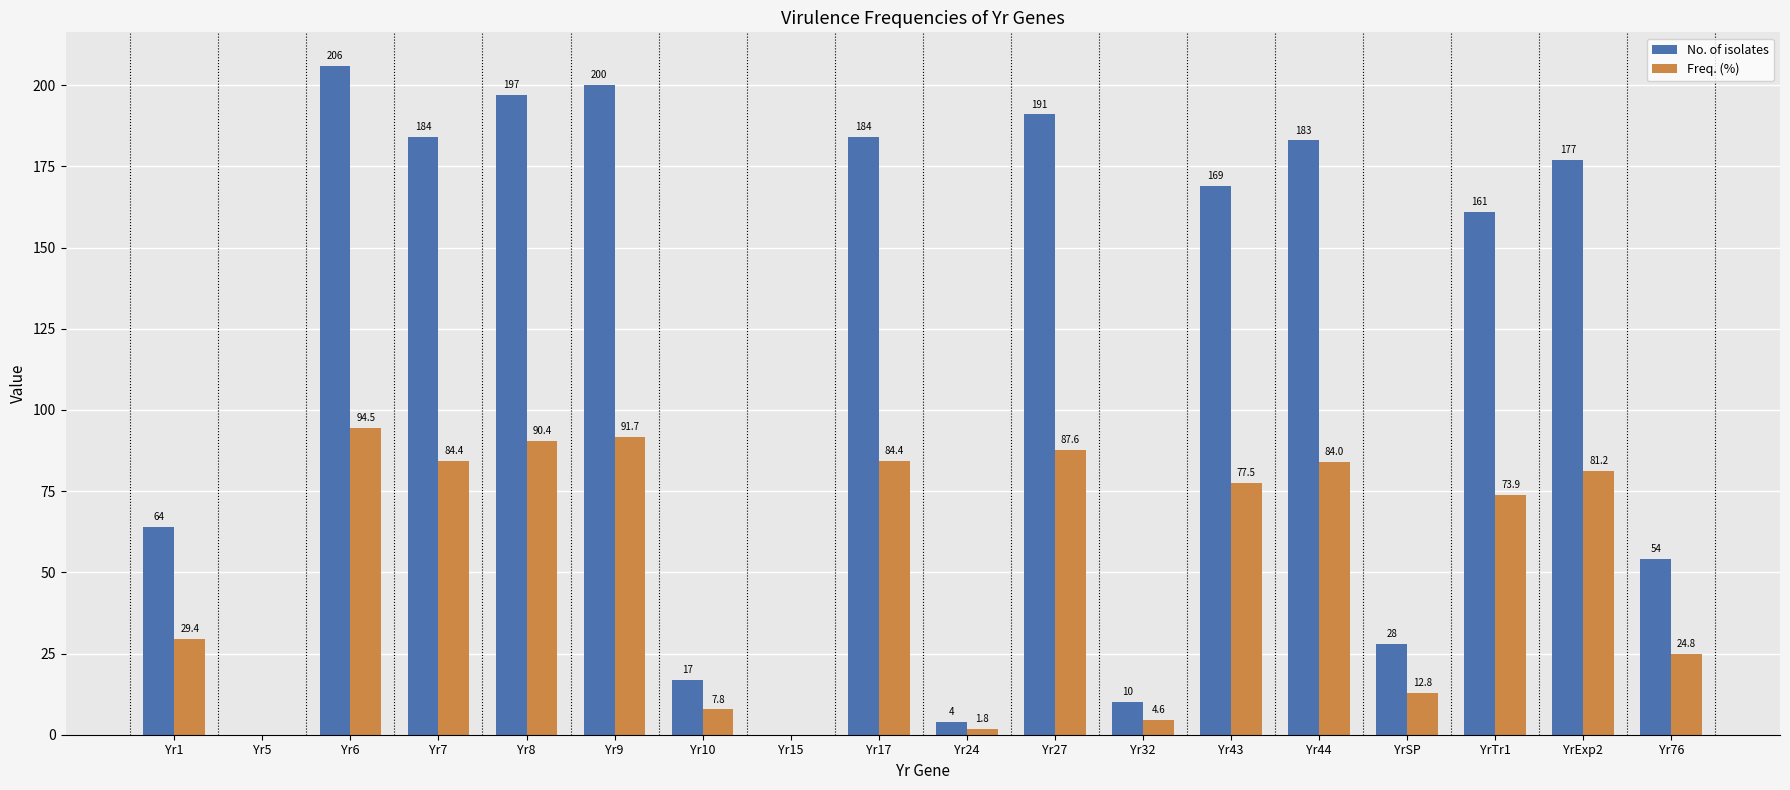

The value of Freq. (%) at Yr10 is 7.8. True or false?

True